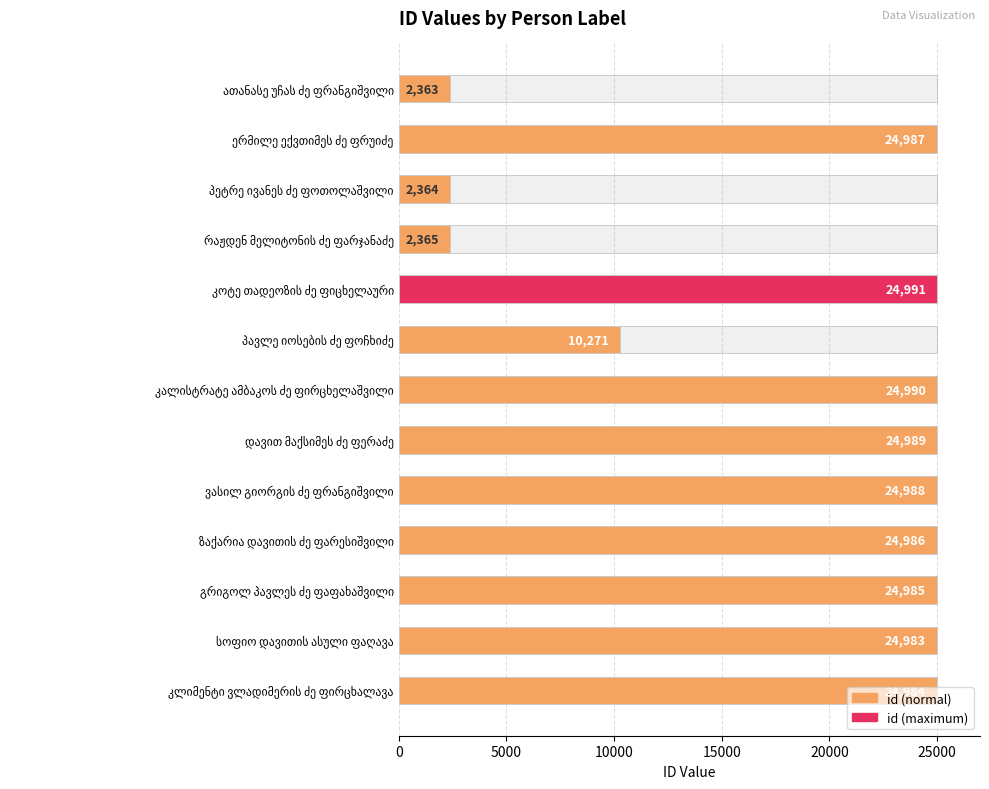

Are the bars horizontal?

Yes